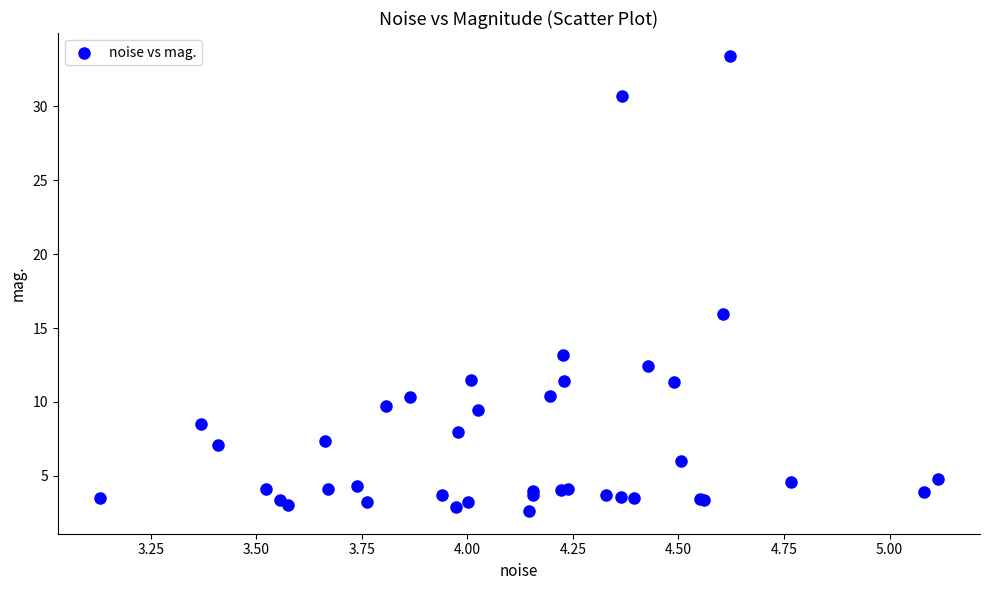

What Y value in the scatter plot is closest to 18?

16.0